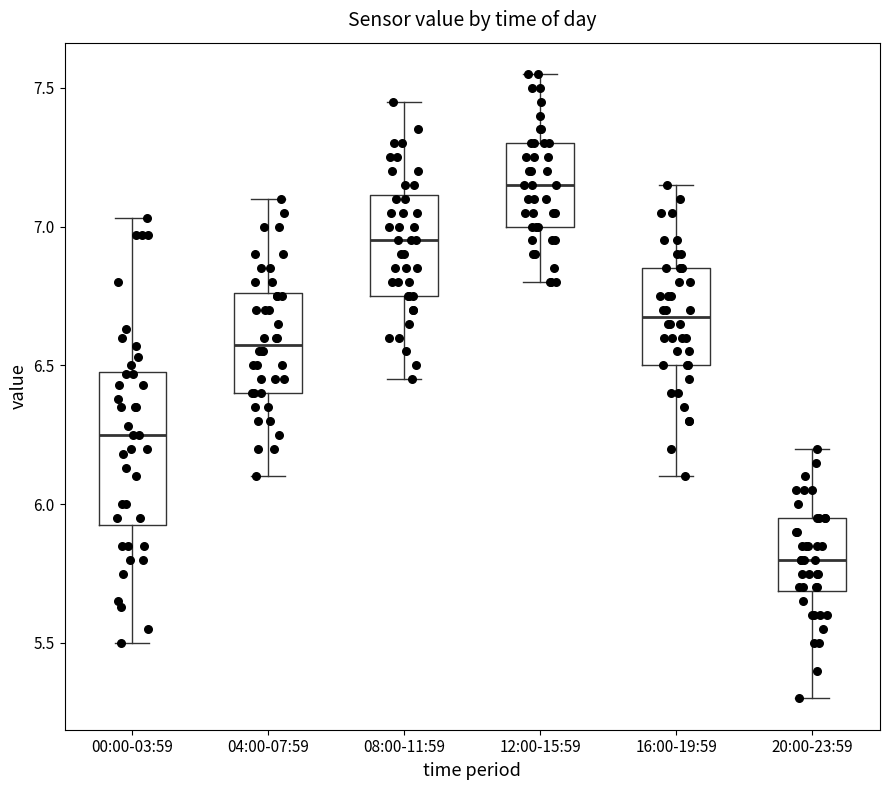

Reading left to right, read every box against the y-axis: the position of its median line, the range the box covers, and the ends of its whiskers. The values are not printed on the chart, so give them approximately, as read against the axis.

00:00-03:59: median 6.25, box 5.95 to 6.50, whiskers 5.50 to 7.05
04:00-07:59: median 6.60, box 6.40 to 6.75, whiskers 6.10 to 7.10
08:00-11:59: median 6.95, box 6.75 to 7.10, whiskers 6.45 to 7.45
12:00-15:59: median 7.15, box 7.00 to 7.30, whiskers 6.80 to 7.55
16:00-19:59: median 6.70, box 6.50 to 6.85, whiskers 6.10 to 7.15
20:00-23:59: median 5.80, box 5.70 to 5.95, whiskers 5.30 to 6.20